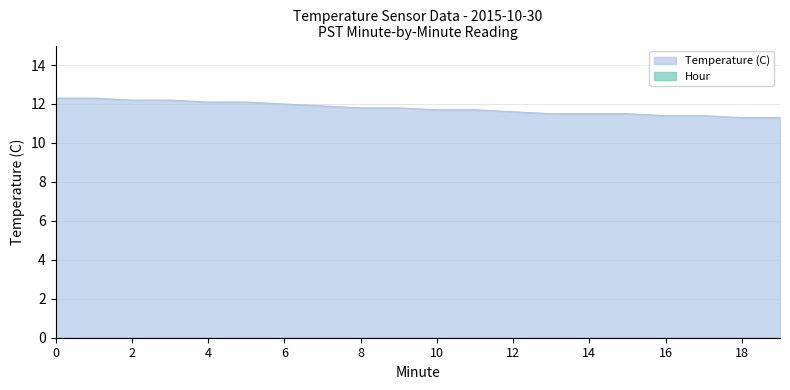

What is the value of the 16th point from the left?

11.5